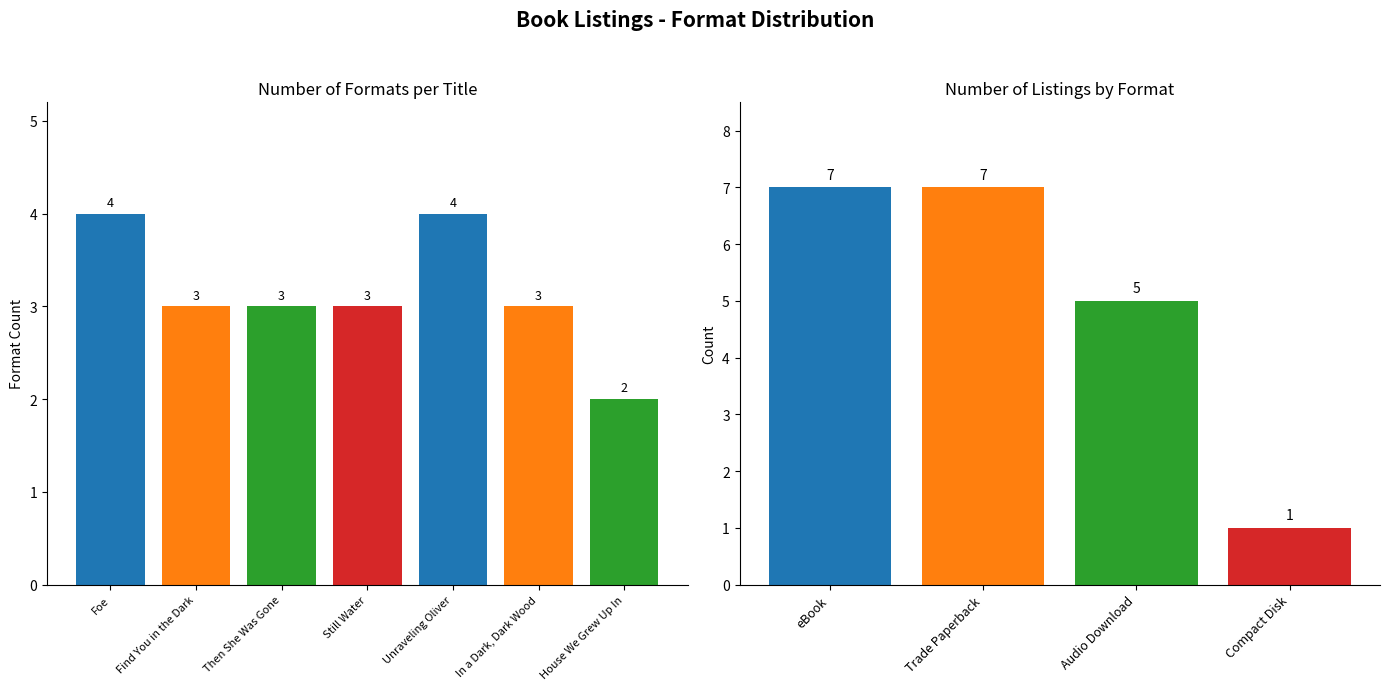

How many values are below 3?

1